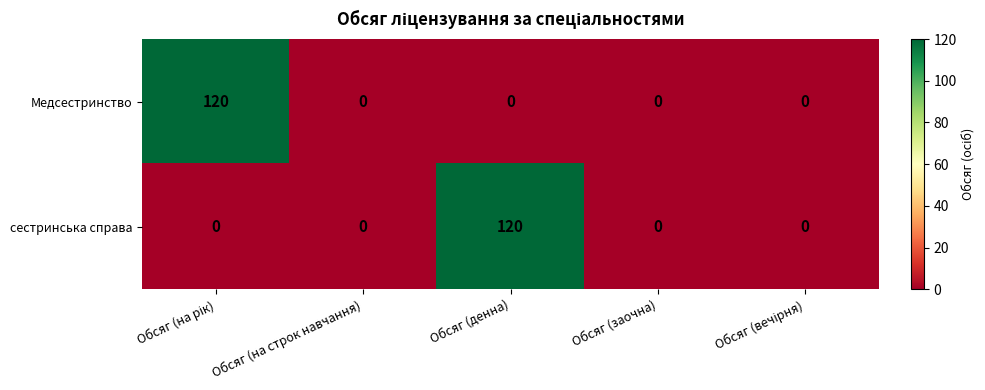

At how many categories does at least one series exceed 110?

2